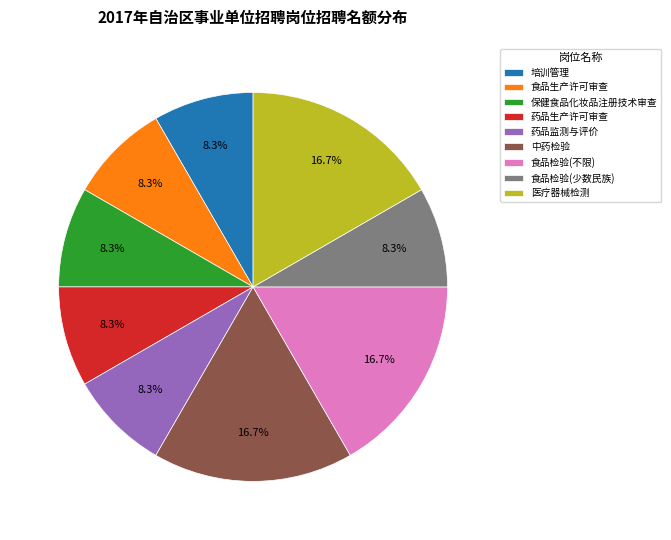

The 医疗器械检测 slice represents 26% of the pie. True or false?

False